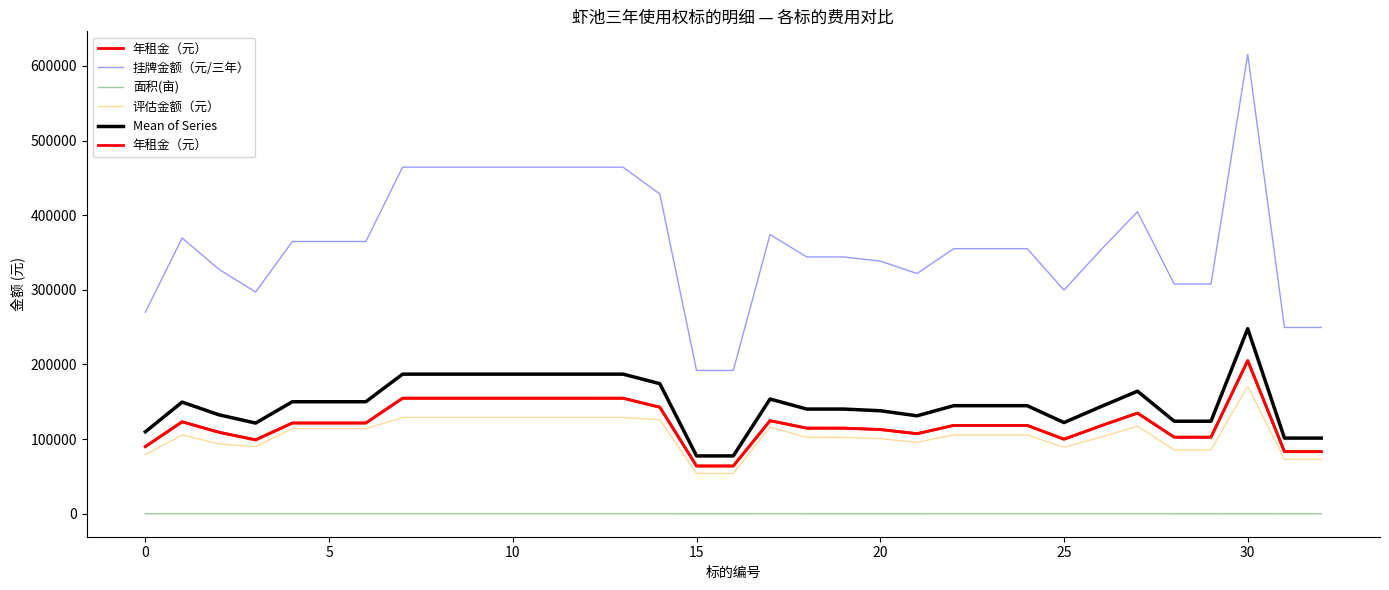

What is the value of the 面积(亩) point at the 25th from the left?

32.0